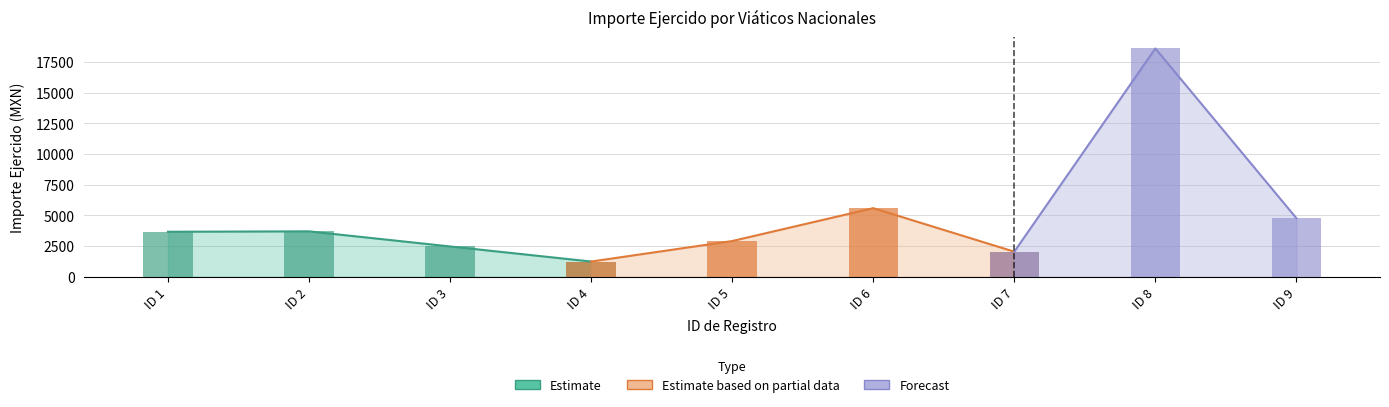

List the labels in order of value, largest first.

8, 6, 9, 2, 1, 5, 3, 7, 4